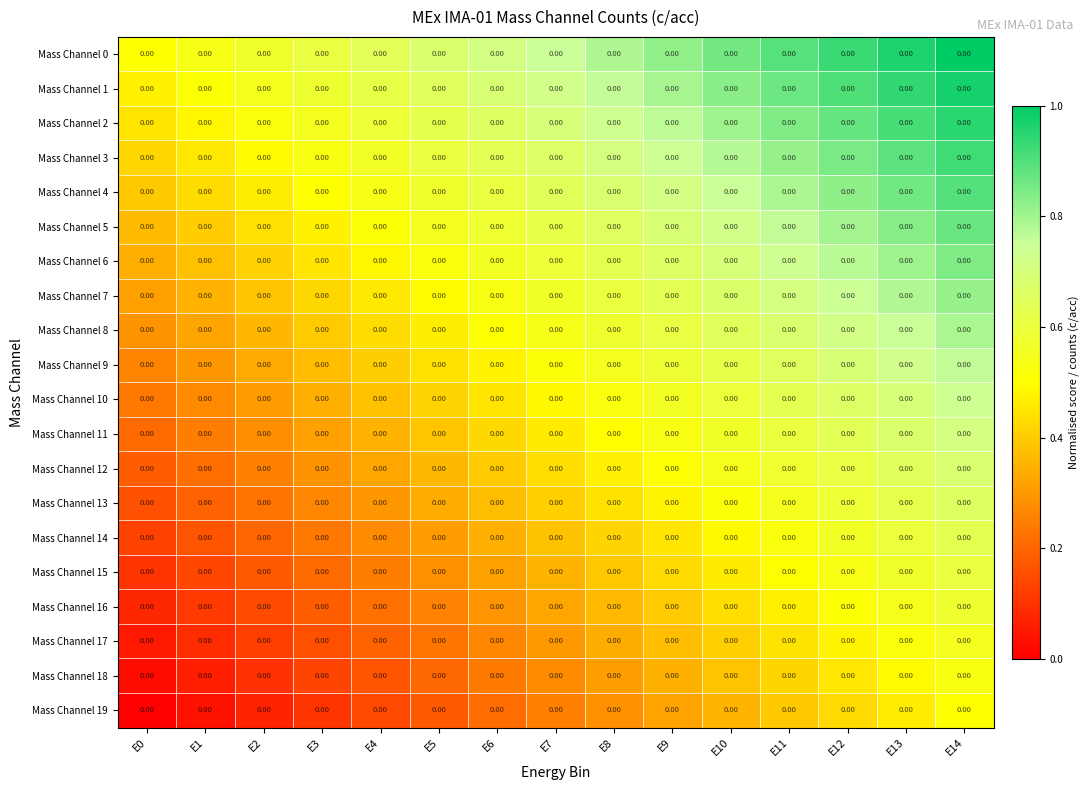

Reading left to right, what are all the values shown in this chart?

Mass Channel 0: E0=0.0	E1=0.0	E2=0.0	E3=0.0	E4=0.0	E5=0.0	E6=0.0	E7=0.0	E8=0.0	E9=0.0	E10=0.0	E11=0.0	E12=0.0	E13=0.0	E14=0.0
Mass Channel 1: E0=0.0	E1=0.0	E2=0.0	E3=0.0	E4=0.0	E5=0.0	E6=0.0	E7=0.0	E8=0.0	E9=0.0	E10=0.0	E11=0.0	E12=0.0	E13=0.0	E14=0.0
Mass Channel 2: E0=0.0	E1=0.0	E2=0.0	E3=0.0	E4=0.0	E5=0.0	E6=0.0	E7=0.0	E8=0.0	E9=0.0	E10=0.0	E11=0.0	E12=0.0	E13=0.0	E14=0.0
Mass Channel 3: E0=0.0	E1=0.0	E2=0.0	E3=0.0	E4=0.0	E5=0.0	E6=0.0	E7=0.0	E8=0.0	E9=0.0	E10=0.0	E11=0.0	E12=0.0	E13=0.0	E14=0.0
Mass Channel 4: E0=0.0	E1=0.0	E2=0.0	E3=0.0	E4=0.0	E5=0.0	E6=0.0	E7=0.0	E8=0.0	E9=0.0	E10=0.0	E11=0.0	E12=0.0	E13=0.0	E14=0.0
Mass Channel 5: E0=0.0	E1=0.0	E2=0.0	E3=0.0	E4=0.0	E5=0.0	E6=0.0	E7=0.0	E8=0.0	E9=0.0	E10=0.0	E11=0.0	E12=0.0	E13=0.0	E14=0.0
Mass Channel 6: E0=0.0	E1=0.0	E2=0.0	E3=0.0	E4=0.0	E5=0.0	E6=0.0	E7=0.0	E8=0.0	E9=0.0	E10=0.0	E11=0.0	E12=0.0	E13=0.0	E14=0.0
Mass Channel 7: E0=0.0	E1=0.0	E2=0.0	E3=0.0	E4=0.0	E5=0.0	E6=0.0	E7=0.0	E8=0.0	E9=0.0	E10=0.0	E11=0.0	E12=0.0	E13=0.0	E14=0.0
Mass Channel 8: E0=0.0	E1=0.0	E2=0.0	E3=0.0	E4=0.0	E5=0.0	E6=0.0	E7=0.0	E8=0.0	E9=0.0	E10=0.0	E11=0.0	E12=0.0	E13=0.0	E14=0.0
Mass Channel 9: E0=0.0	E1=0.0	E2=0.0	E3=0.0	E4=0.0	E5=0.0	E6=0.0	E7=0.0	E8=0.0	E9=0.0	E10=0.0	E11=0.0	E12=0.0	E13=0.0	E14=0.0
Mass Channel 10: E0=0.0	E1=0.0	E2=0.0	E3=0.0	E4=0.0	E5=0.0	E6=0.0	E7=0.0	E8=0.0	E9=0.0	E10=0.0	E11=0.0	E12=0.0	E13=0.0	E14=0.0
Mass Channel 11: E0=0.0	E1=0.0	E2=0.0	E3=0.0	E4=0.0	E5=0.0	E6=0.0	E7=0.0	E8=0.0	E9=0.0	E10=0.0	E11=0.0	E12=0.0	E13=0.0	E14=0.0
Mass Channel 12: E0=0.0	E1=0.0	E2=0.0	E3=0.0	E4=0.0	E5=0.0	E6=0.0	E7=0.0	E8=0.0	E9=0.0	E10=0.0	E11=0.0	E12=0.0	E13=0.0	E14=0.0
Mass Channel 13: E0=0.0	E1=0.0	E2=0.0	E3=0.0	E4=0.0	E5=0.0	E6=0.0	E7=0.0	E8=0.0	E9=0.0	E10=0.0	E11=0.0	E12=0.0	E13=0.0	E14=0.0
Mass Channel 14: E0=0.0	E1=0.0	E2=0.0	E3=0.0	E4=0.0	E5=0.0	E6=0.0	E7=0.0	E8=0.0	E9=0.0	E10=0.0	E11=0.0	E12=0.0	E13=0.0	E14=0.0
Mass Channel 15: E0=0.0	E1=0.0	E2=0.0	E3=0.0	E4=0.0	E5=0.0	E6=0.0	E7=0.0	E8=0.0	E9=0.0	E10=0.0	E11=0.0	E12=0.0	E13=0.0	E14=0.0
Mass Channel 16: E0=0.0	E1=0.0	E2=0.0	E3=0.0	E4=0.0	E5=0.0	E6=0.0	E7=0.0	E8=0.0	E9=0.0	E10=0.0	E11=0.0	E12=0.0	E13=0.0	E14=0.0
Mass Channel 17: E0=0.0	E1=0.0	E2=0.0	E3=0.0	E4=0.0	E5=0.0	E6=0.0	E7=0.0	E8=0.0	E9=0.0	E10=0.0	E11=0.0	E12=0.0	E13=0.0	E14=0.0
Mass Channel 18: E0=0.0	E1=0.0	E2=0.0	E3=0.0	E4=0.0	E5=0.0	E6=0.0	E7=0.0	E8=0.0	E9=0.0	E10=0.0	E11=0.0	E12=0.0	E13=0.0	E14=0.0
Mass Channel 19: E0=0.0	E1=0.0	E2=0.0	E3=0.0	E4=0.0	E5=0.0	E6=0.0	E7=0.0	E8=0.0	E9=0.0	E10=0.0	E11=0.0	E12=0.0	E13=0.0	E14=0.0